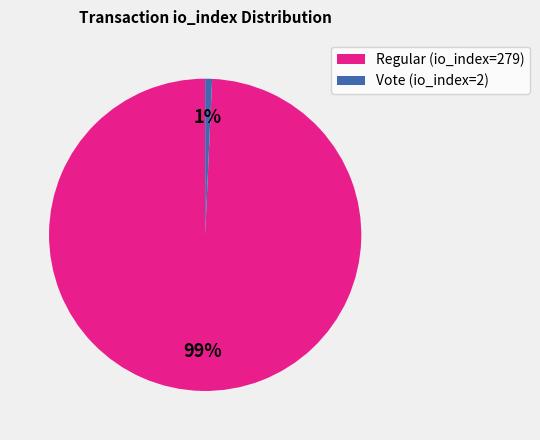

Which category accounts for the majority?

Regular (io_index=279)